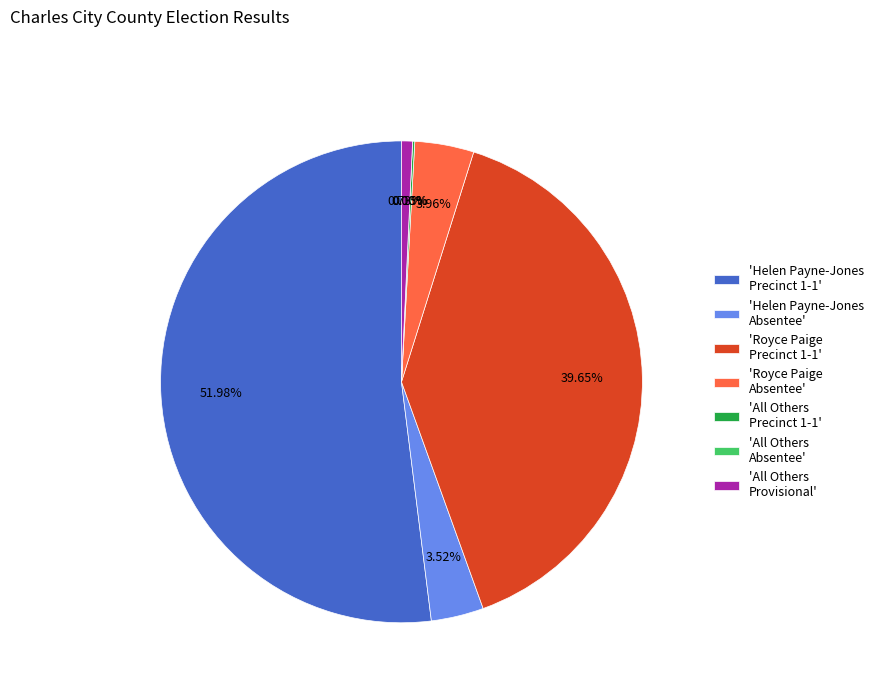

What percentage do All Others
Provisional and Royce Paige
Precinct 1-1 together represent?

40.4%